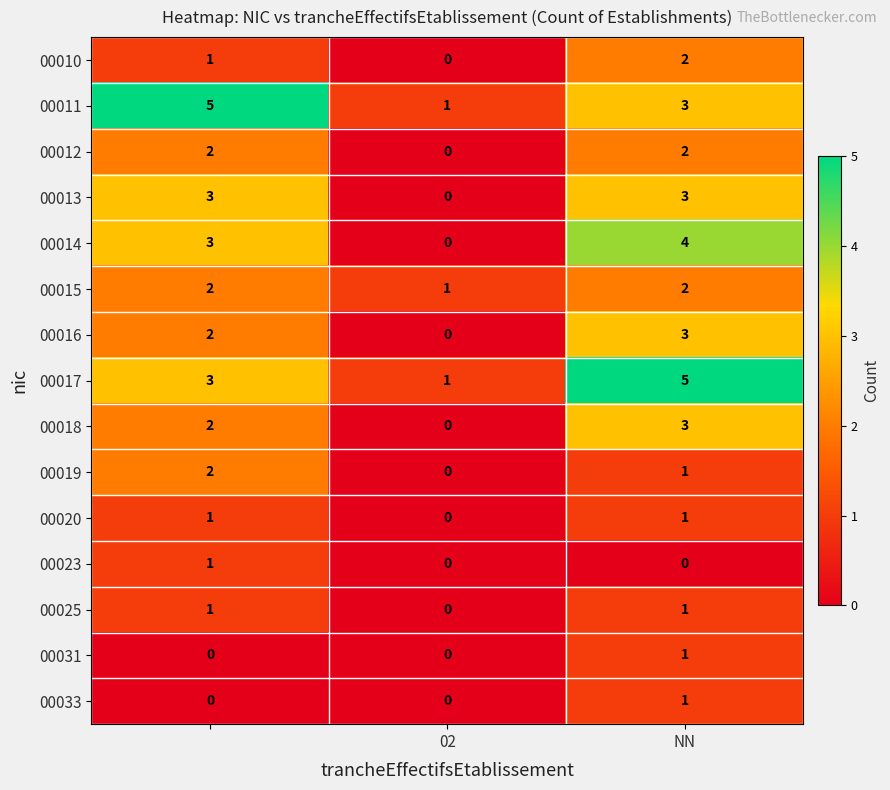

At how many categories does at least one series exceed 0?

3